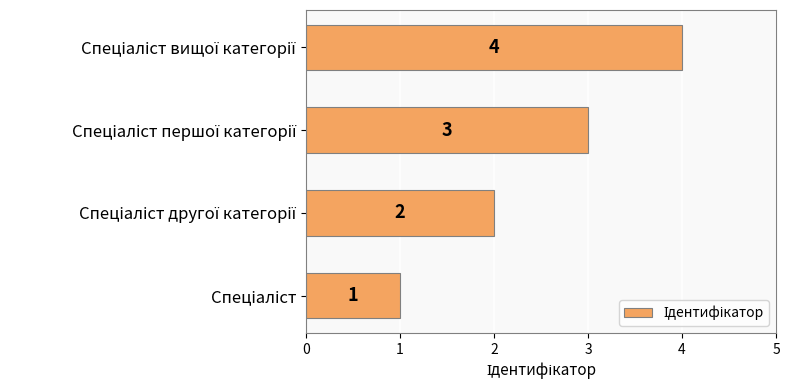

What is the maximum value shown in the chart?

4